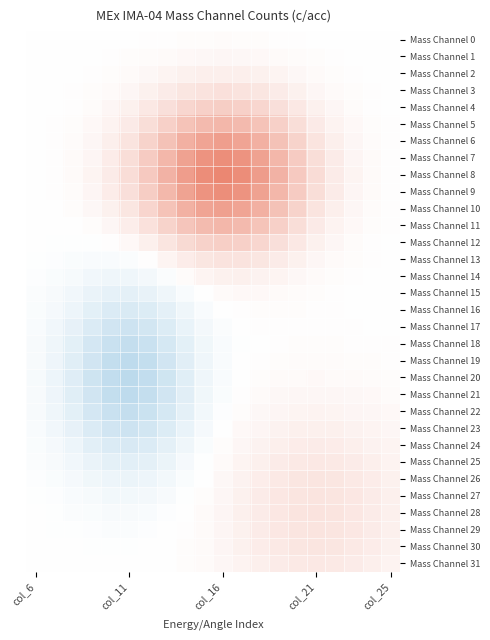

Reading left to right, what are all the values shown in this chart?

Mass Channel 0: 0.0	0.0	0.0	0.0	0.0	0.0	0.0	0.0	0.0	0.0	0.0	0.0	0.0	0.0	0.0	0.0	0.0	0.0	0.0	0.0
Mass Channel 1: 0.0	0.0	0.0	0.0	0.0	0.0	0.0	0.0	0.0	0.1	0.1	0.1	0.0	0.0	0.0	0.0	0.0	0.0	0.0	0.0
Mass Channel 2: 0.0	0.0	0.0	0.0	0.0	0.0	0.1	0.1	0.1	0.1	0.1	0.1	0.1	0.1	0.1	0.0	0.0	0.0	0.0	0.0
Mass Channel 3: 0.0	0.0	0.0	0.0	0.0	0.1	0.1	0.1	0.2	0.2	0.2	0.2	0.2	0.1	0.1	0.1	0.0	0.0	0.0	0.0
Mass Channel 4: 0.0	0.0	0.0	0.0	0.1	0.1	0.2	0.2	0.3	0.3	0.3	0.3	0.3	0.2	0.2	0.1	0.1	0.0	0.0	0.0
Mass Channel 5: 0.0	0.0	0.0	0.0	0.1	0.1	0.2	0.3	0.4	0.5	0.5	0.5	0.4	0.3	0.2	0.1	0.1	0.0	0.0	0.0
Mass Channel 6: 0.0	0.0	0.0	0.1	0.1	0.2	0.3	0.4	0.6	0.6	0.7	0.6	0.6	0.4	0.3	0.2	0.1	0.1	0.0	0.0
Mass Channel 7: 0.0	0.0	0.0	0.1	0.1	0.2	0.4	0.5	0.7	0.8	0.8	0.8	0.7	0.5	0.4	0.2	0.1	0.1	0.0	0.0
Mass Channel 8: 0.0	0.0	0.0	0.1	0.1	0.2	0.4	0.5	0.7	0.8	0.8	0.8	0.7	0.5	0.4	0.2	0.1	0.1	0.0	0.0
Mass Channel 9: 0.0	0.0	0.0	0.1	0.1	0.2	0.4	0.5	0.7	0.8	0.8	0.8	0.7	0.5	0.4	0.2	0.1	0.1	0.0	0.0
Mass Channel 10: 0.0	0.0	0.0	0.0	0.1	0.2	0.3	0.4	0.5	0.6	0.7	0.6	0.6	0.4	0.3	0.2	0.1	0.1	0.0	0.0
Mass Channel 11: -0.0	0.0	0.0	0.0	0.1	0.1	0.2	0.3	0.4	0.5	0.5	0.5	0.4	0.3	0.2	0.1	0.1	0.0	0.0	0.0
Mass Channel 12: -0.0	-0.0	-0.0	-0.0	0.0	0.0	0.1	0.2	0.3	0.3	0.3	0.3	0.3	0.2	0.2	0.1	0.1	0.0	0.0	0.0
Mass Channel 13: -0.0	-0.0	-0.0	-0.0	-0.0	-0.0	0.0	0.1	0.1	0.2	0.2	0.2	0.2	0.1	0.1	0.1	0.0	0.0	0.0	0.0
Mass Channel 14: -0.0	-0.0	-0.1	-0.1	-0.1	-0.1	-0.1	-0.0	0.0	0.1	0.1	0.1	0.1	0.1	0.1	0.0	0.0	0.0	0.0	0.0
Mass Channel 15: -0.0	-0.1	-0.1	-0.1	-0.2	-0.2	-0.2	-0.1	-0.0	0.0	0.0	0.0	0.0	0.0	0.0	0.0	0.0	0.0	0.0	0.0
Mass Channel 16: -0.0	-0.1	-0.1	-0.2	-0.2	-0.3	-0.2	-0.2	-0.1	-0.0	-0.0	0.0	0.0	0.0	0.0	0.0	0.0	0.0	0.0	0.0
Mass Channel 17: -0.0	-0.1	-0.2	-0.2	-0.3	-0.3	-0.3	-0.2	-0.1	-0.1	-0.0	-0.0	0.0	0.0	0.0	0.0	0.0	0.0	0.0	0.0
Mass Channel 18: -0.0	-0.1	-0.2	-0.3	-0.4	-0.4	-0.4	-0.3	-0.2	-0.1	-0.0	-0.0	0.0	0.0	0.0	0.0	0.0	0.0	0.0	0.0
Mass Channel 19: -0.1	-0.1	-0.2	-0.3	-0.4	-0.4	-0.4	-0.3	-0.2	-0.1	-0.0	-0.0	0.0	0.0	0.0	0.0	0.0	0.0	0.0	0.0
Mass Channel 20: -0.1	-0.1	-0.2	-0.3	-0.4	-0.4	-0.4	-0.3	-0.2	-0.1	-0.0	-0.0	0.0	0.0	0.0	0.0	0.0	0.0	0.0	0.0
Mass Channel 21: -0.1	-0.1	-0.2	-0.3	-0.4	-0.4	-0.4	-0.3	-0.2	-0.1	-0.0	0.0	0.0	0.0	0.1	0.1	0.1	0.1	0.0	0.0
Mass Channel 22: -0.0	-0.1	-0.2	-0.3	-0.4	-0.4	-0.4	-0.3	-0.2	-0.1	-0.0	0.0	0.1	0.1	0.1	0.1	0.1	0.1	0.1	0.0
Mass Channel 23: -0.0	-0.1	-0.2	-0.2	-0.3	-0.3	-0.3	-0.2	-0.1	-0.1	-0.0	0.0	0.1	0.1	0.1	0.1	0.1	0.1	0.1	0.1
Mass Channel 24: -0.0	-0.1	-0.1	-0.2	-0.2	-0.3	-0.2	-0.2	-0.1	-0.0	0.0	0.1	0.1	0.1	0.1	0.1	0.1	0.1	0.1	0.1
Mass Channel 25: -0.0	-0.1	-0.1	-0.1	-0.2	-0.2	-0.2	-0.1	-0.1	-0.0	0.0	0.1	0.1	0.1	0.2	0.2	0.2	0.1	0.1	0.1
Mass Channel 26: -0.0	-0.0	-0.1	-0.1	-0.1	-0.1	-0.1	-0.1	-0.0	0.0	0.0	0.1	0.1	0.2	0.2	0.2	0.2	0.2	0.1	0.1
Mass Channel 27: -0.0	-0.0	-0.0	-0.1	-0.1	-0.1	-0.1	-0.0	-0.0	0.0	0.1	0.1	0.1	0.2	0.2	0.2	0.2	0.2	0.1	0.1
Mass Channel 28: -0.0	-0.0	-0.0	-0.0	-0.0	-0.0	-0.0	-0.0	0.0	0.0	0.1	0.1	0.1	0.2	0.2	0.2	0.2	0.2	0.1	0.1
Mass Channel 29: -0.0	-0.0	-0.0	-0.0	-0.0	-0.0	-0.0	-0.0	0.0	0.0	0.1	0.1	0.1	0.2	0.2	0.2	0.2	0.2	0.1	0.1
Mass Channel 30: -0.0	-0.0	-0.0	-0.0	-0.0	-0.0	-0.0	0.0	0.0	0.0	0.1	0.1	0.1	0.2	0.2	0.2	0.2	0.2	0.1	0.1
Mass Channel 31: -0.0	-0.0	-0.0	-0.0	-0.0	-0.0	-0.0	0.0	0.0	0.0	0.1	0.1	0.1	0.1	0.2	0.2	0.2	0.1	0.1	0.1